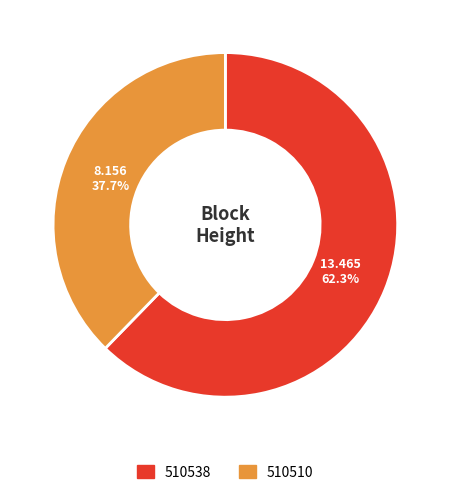

Approximately how many times larger is the value at 510510 compared to 510538?

0.6